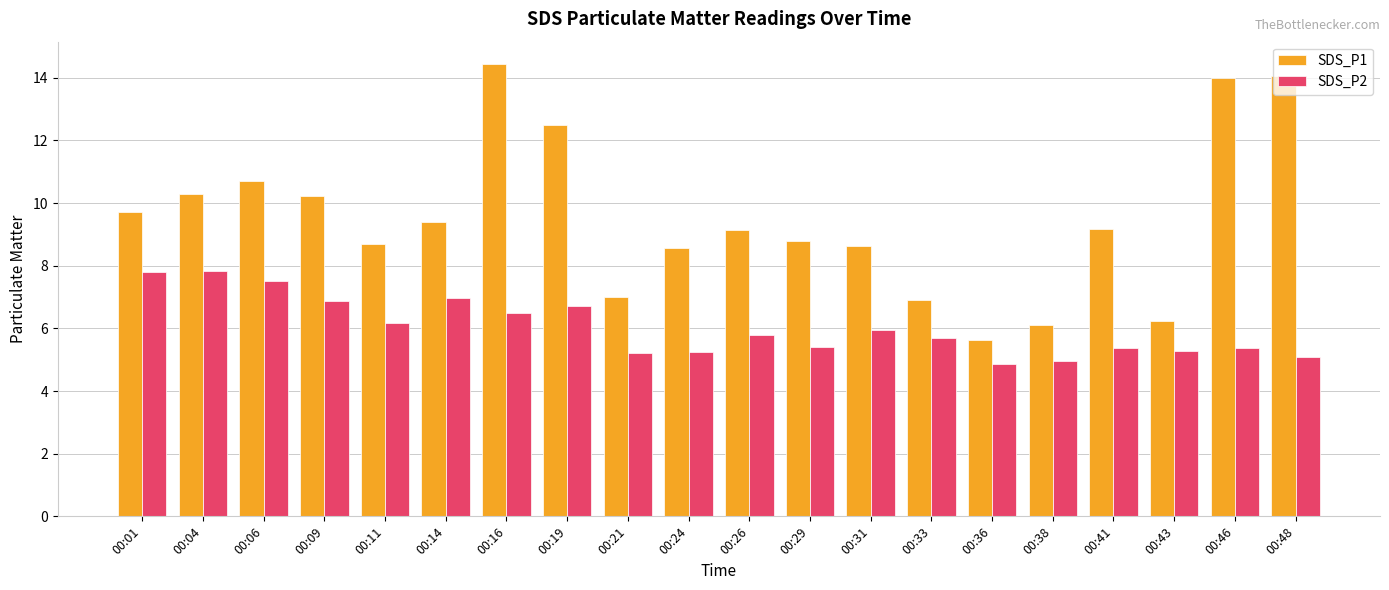

What is the difference between the maximum and minimum values in the SDS_P2 series?

3.0